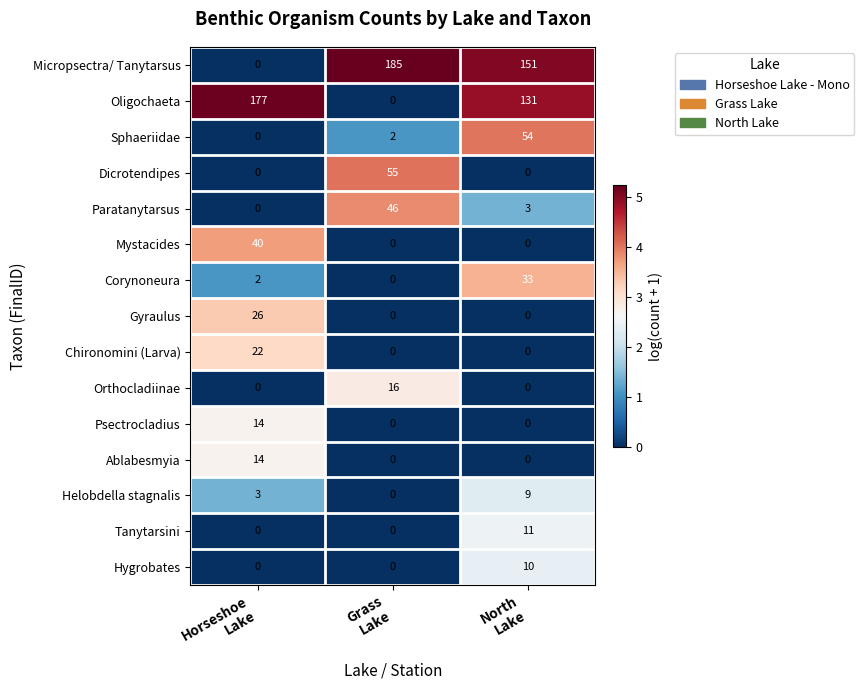

How many Mystacides values are between 0 and 40?

3